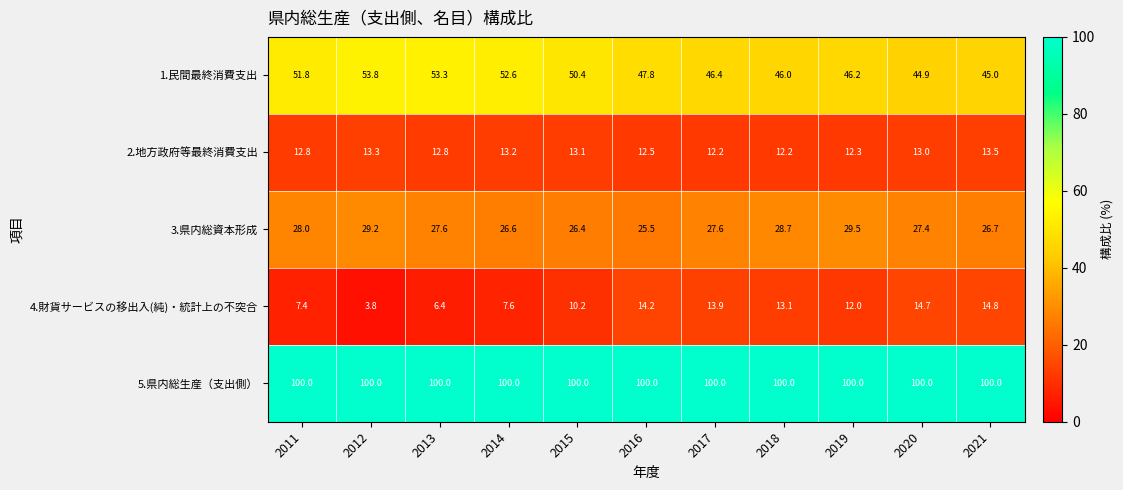

What is the smallest value displayed?

3.8